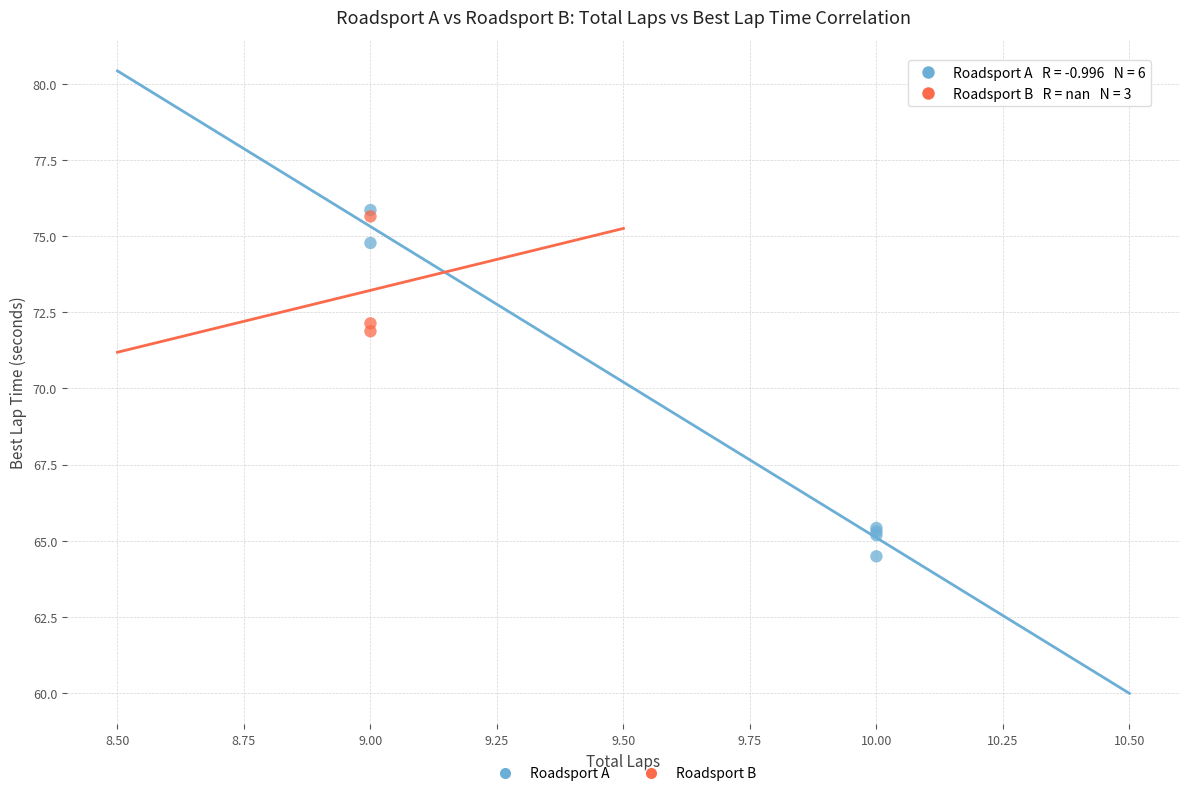

Which series reaches the minimum Y coordinate?

Roadsport A